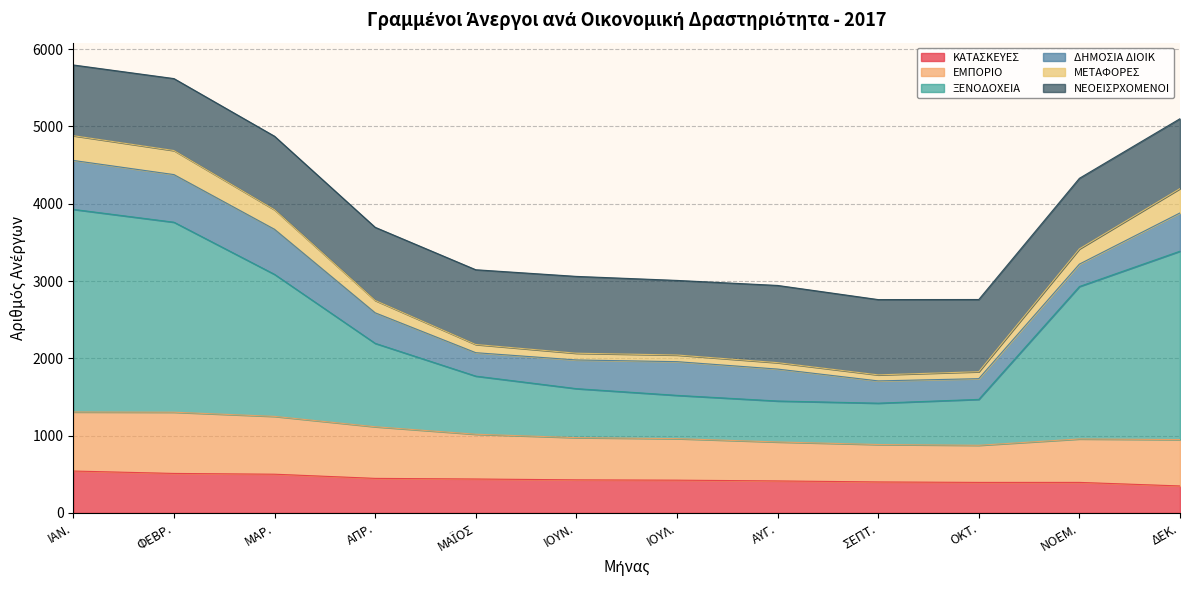

Does the chart display data point markers on the line(s)?

No